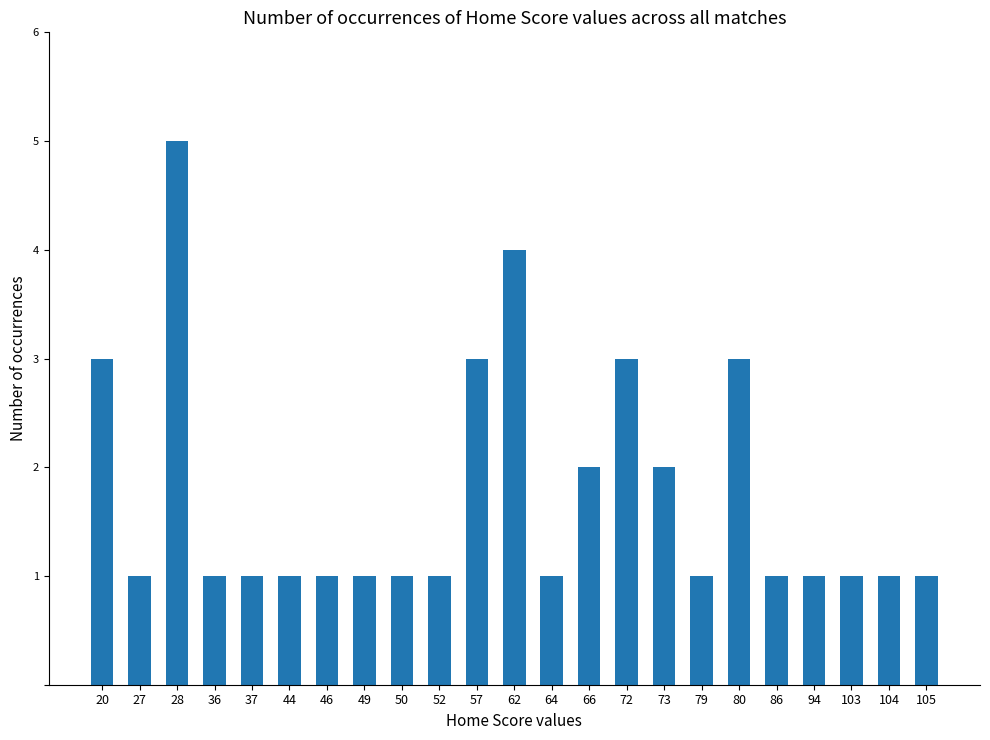

What is the average value?

2